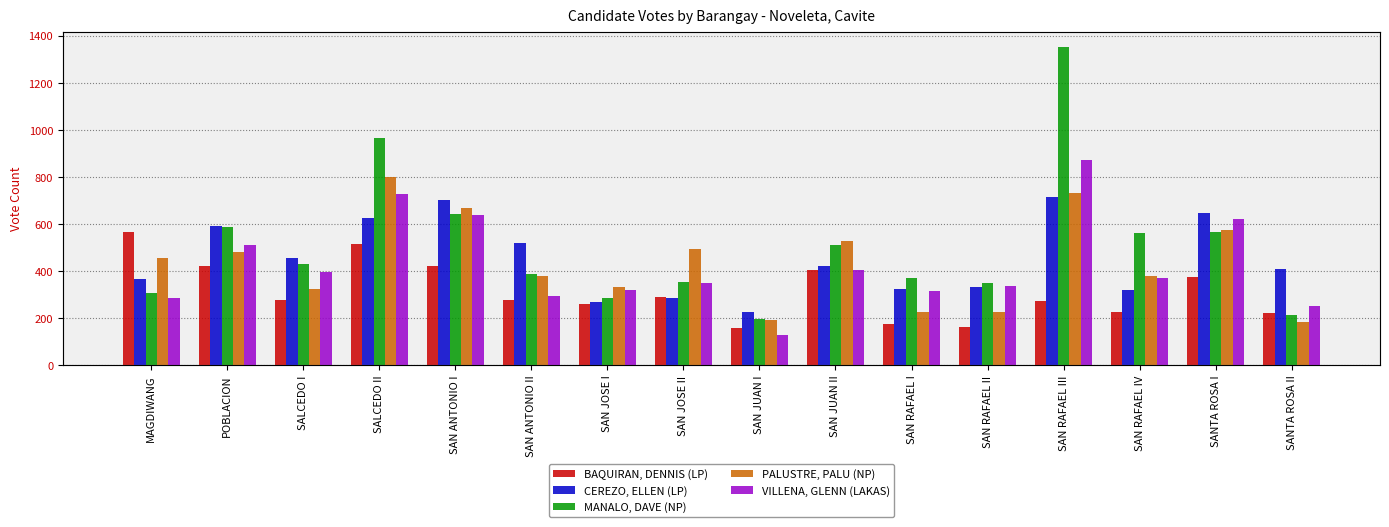

Does the chart contain stacked bars?

No